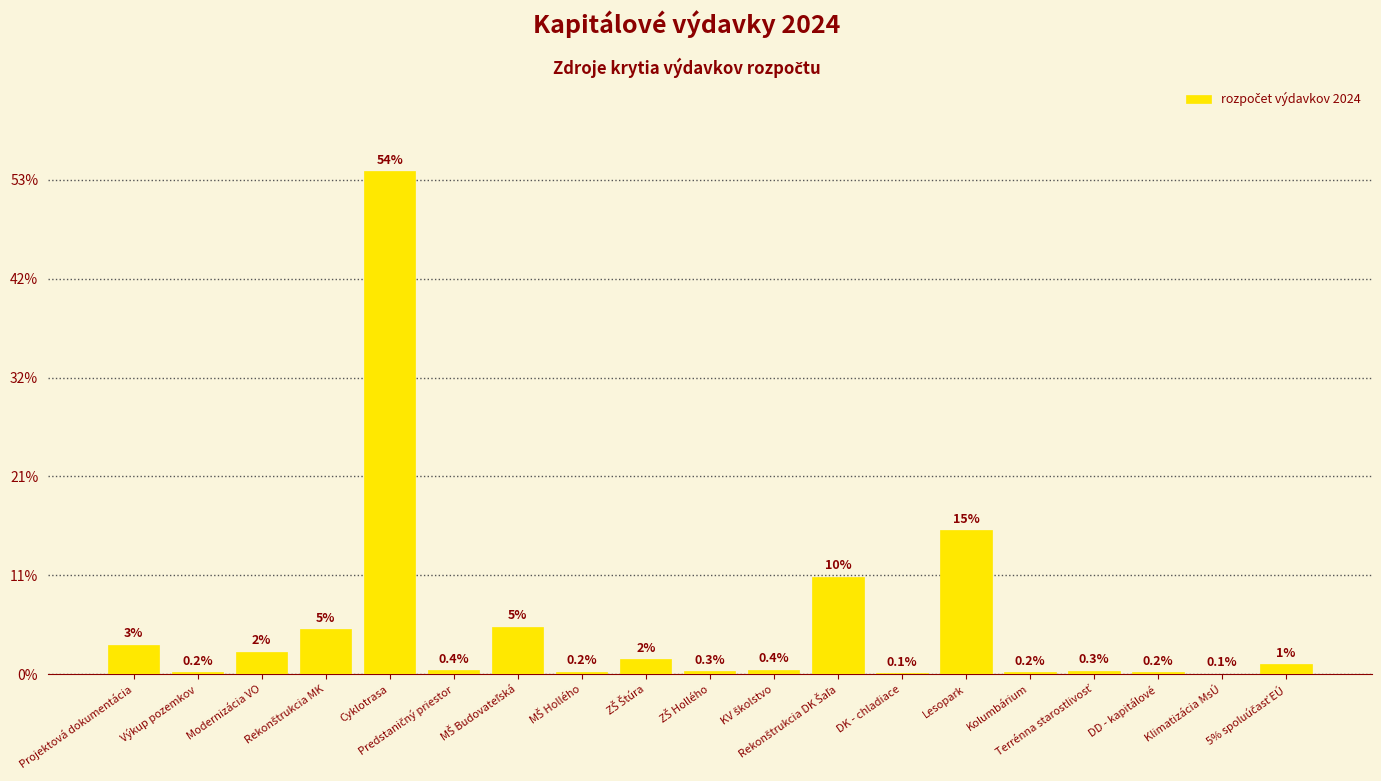

How many distinct data groups are displayed?

1